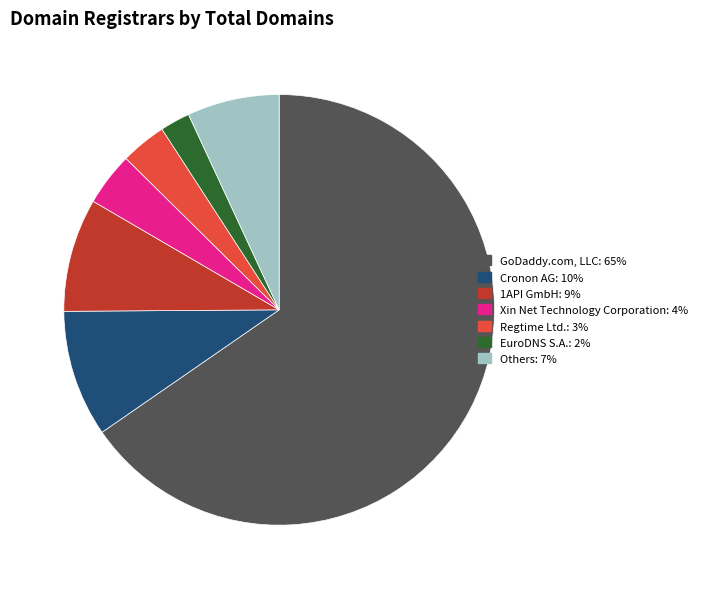

Is there any slice that represents more than half of the pie?

Yes